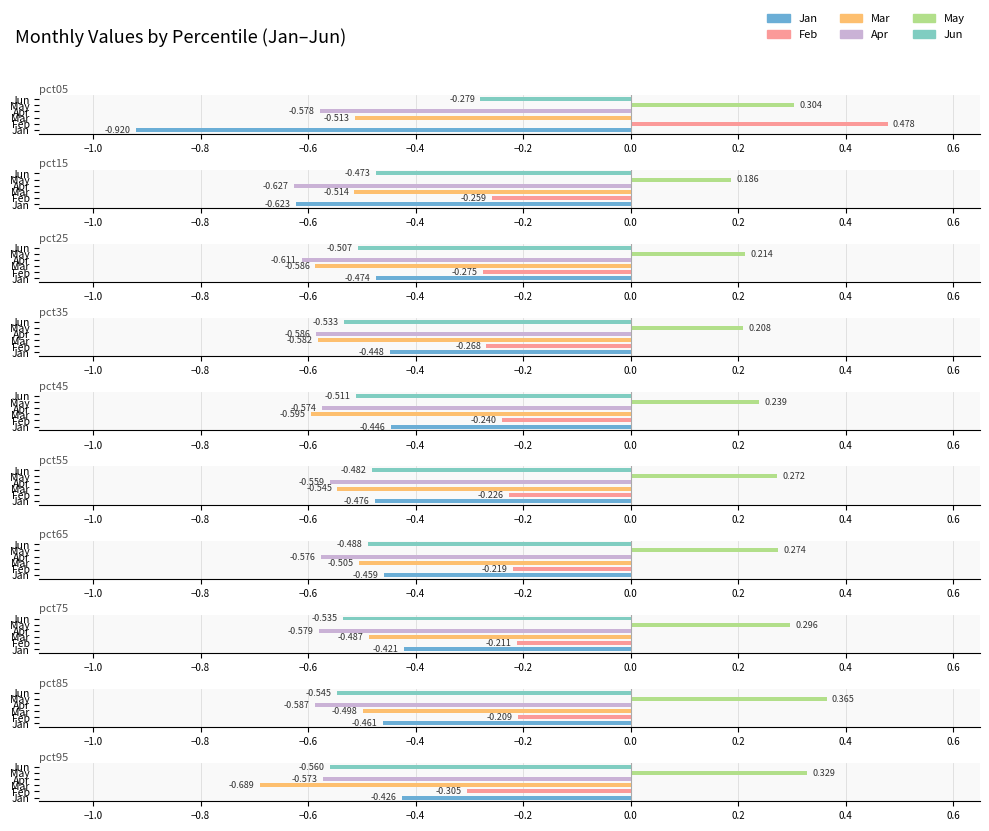

What is the spread (max minus min) of values at pct45?

0.8